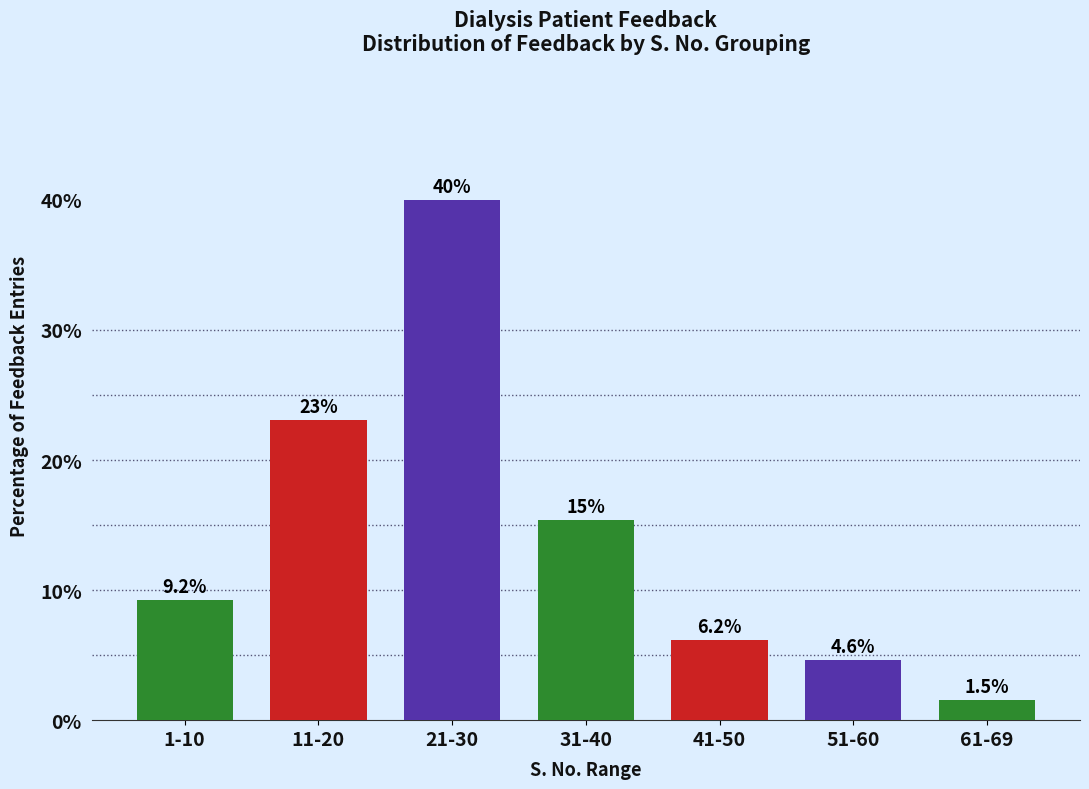

Reading left to right, transcribe all the data shown in this chart.

9.2	23.1	40.0	15.4	6.2	4.6	1.5